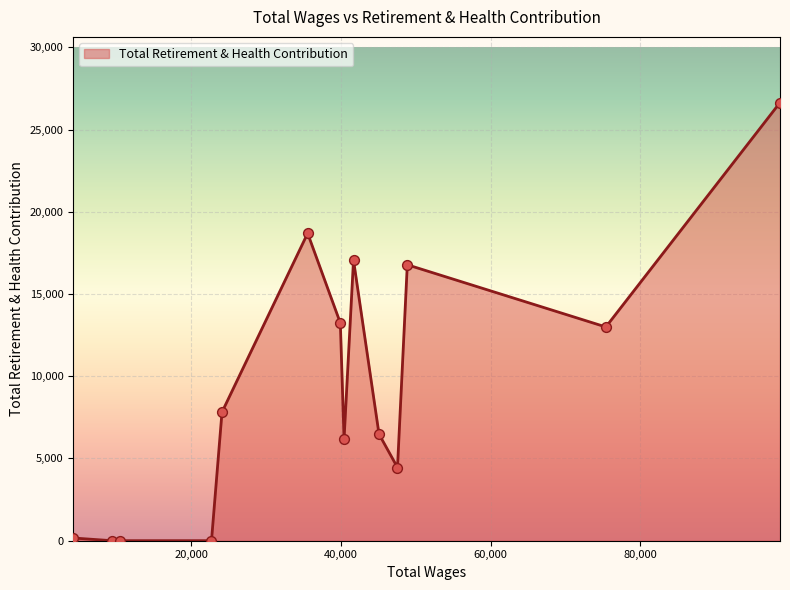

What is the difference between the maximum and minimum values?

26640